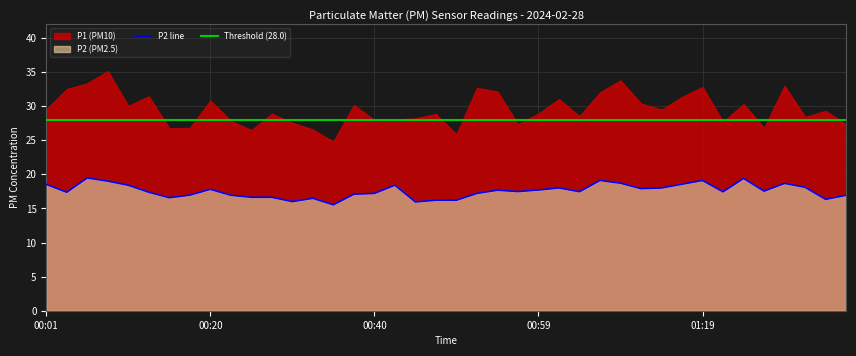

What is the difference between the values at 00:33 and 00:20?

1.3